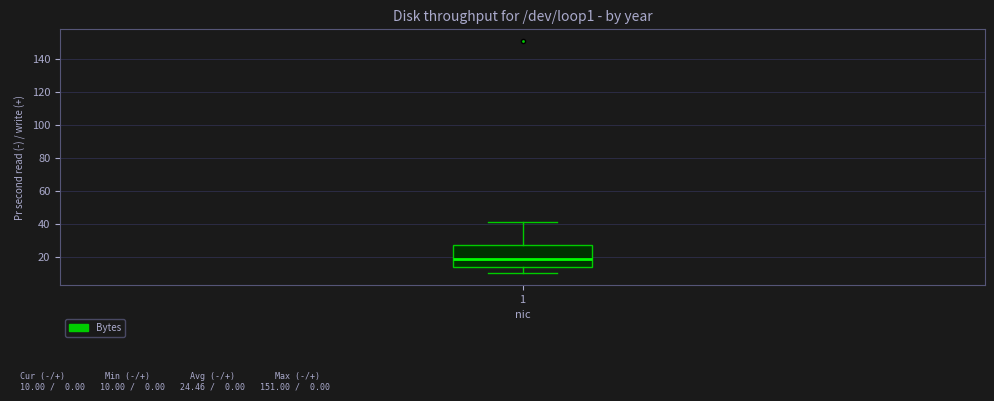

Transcribe this box plot: give where the median line is, the range the box spans, and where the two whiskers end, as read against the y-axis. The values are not printed on the chart, so give them approximately, as read against the axis.

median 20, box 14 to 28, whiskers 10 to 42